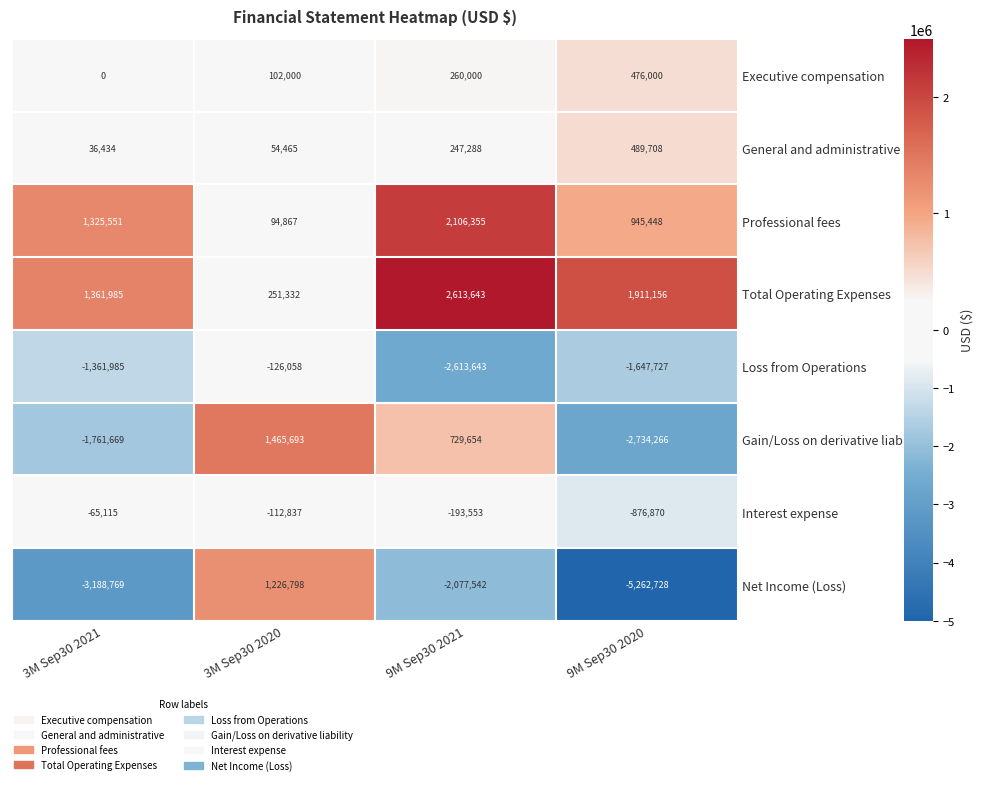

Which category has the lowest value in the Loss from Operations series?

9M Sep30 2021